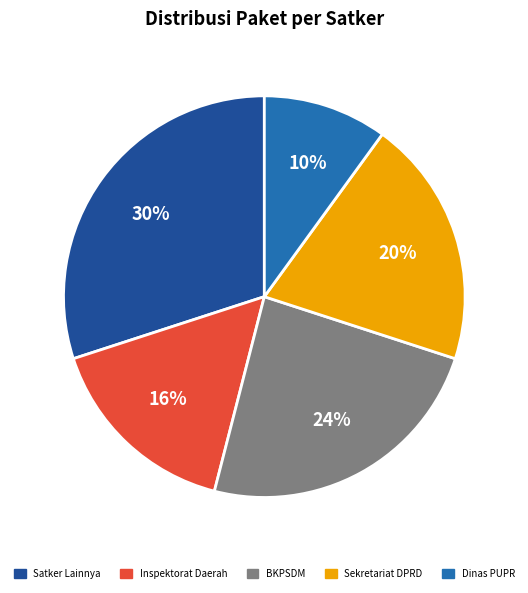

What is the ratio of the value at Sekretariat DPRD to the value at BKPSDM?

0.8